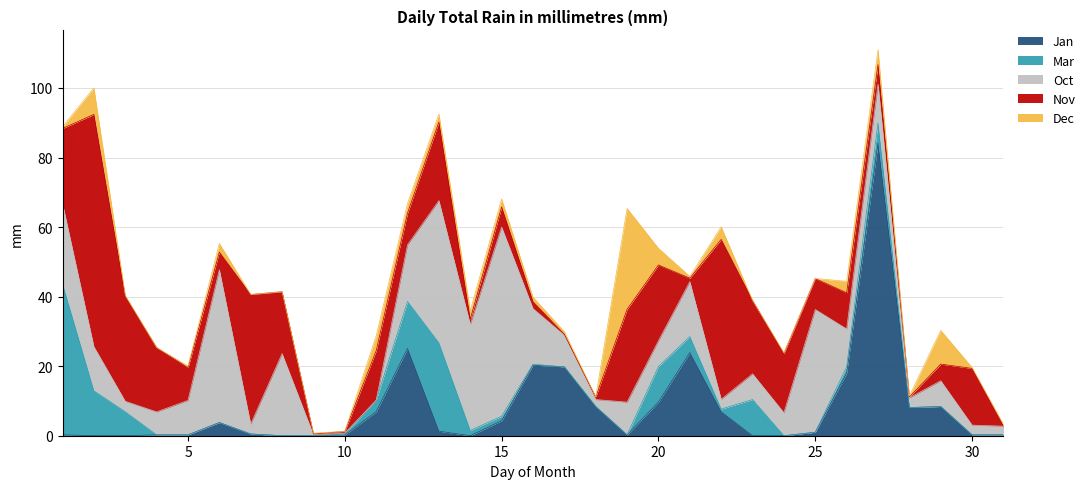

What is the value of the Oct point at the 24th from the left?

6.6